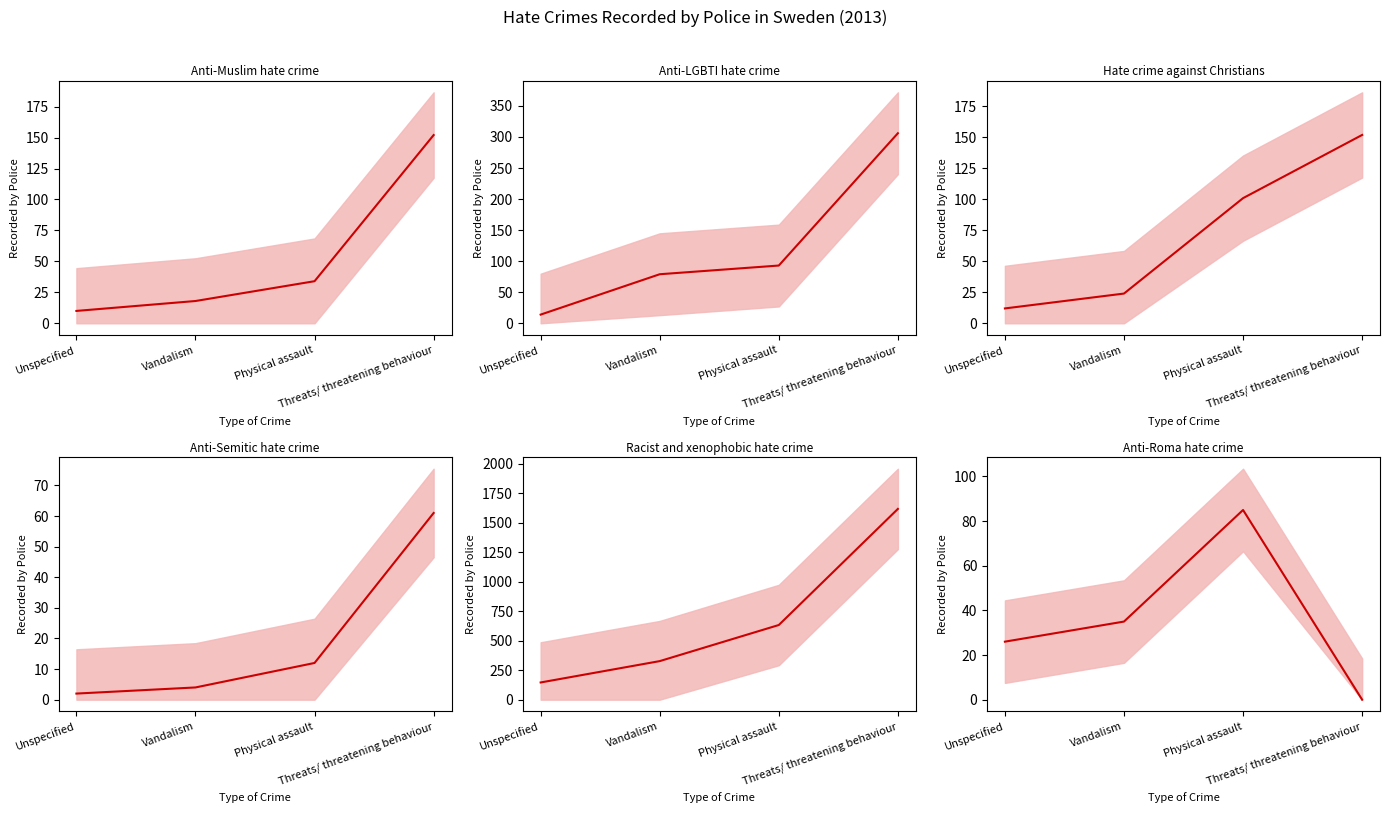

What is the minimum value for Anti-LGBTI hate crime?

14